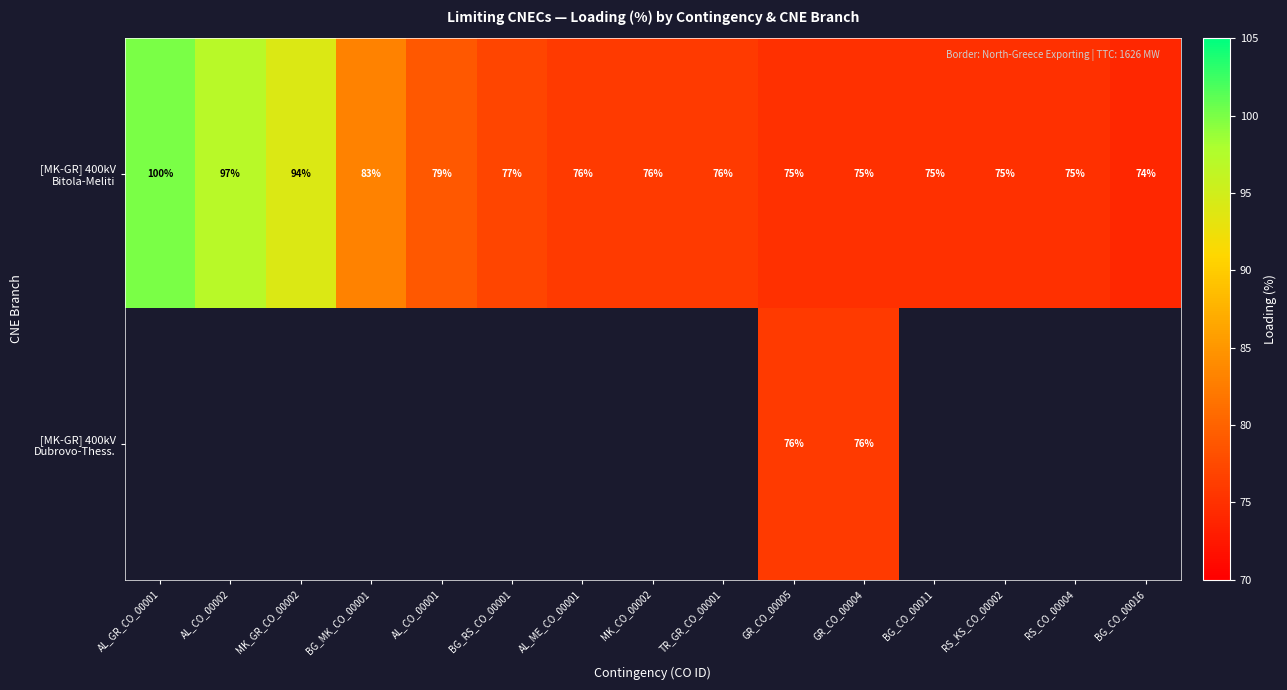

How many values in [MK-GR] 400kV Dubrovo-Thess. are above zero?

2